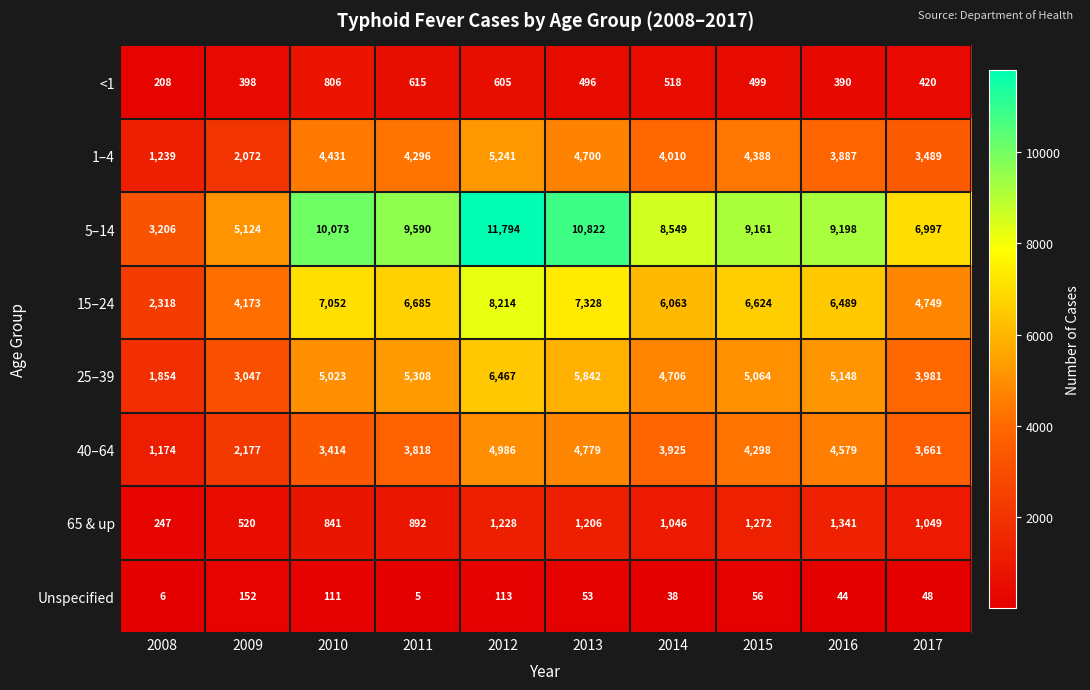

Between 2008 and 2011, which series saw the biggest shift?

5–14